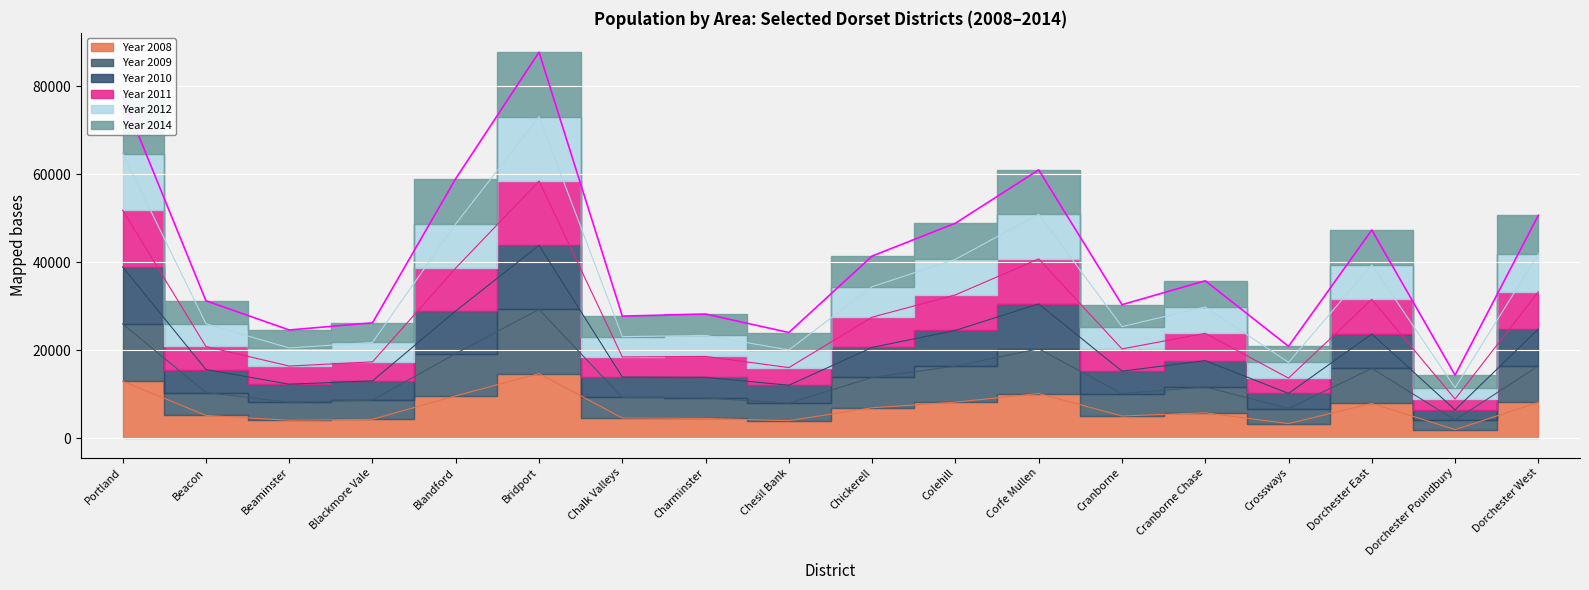

At how many categories does at least one series exceed 63551?

2